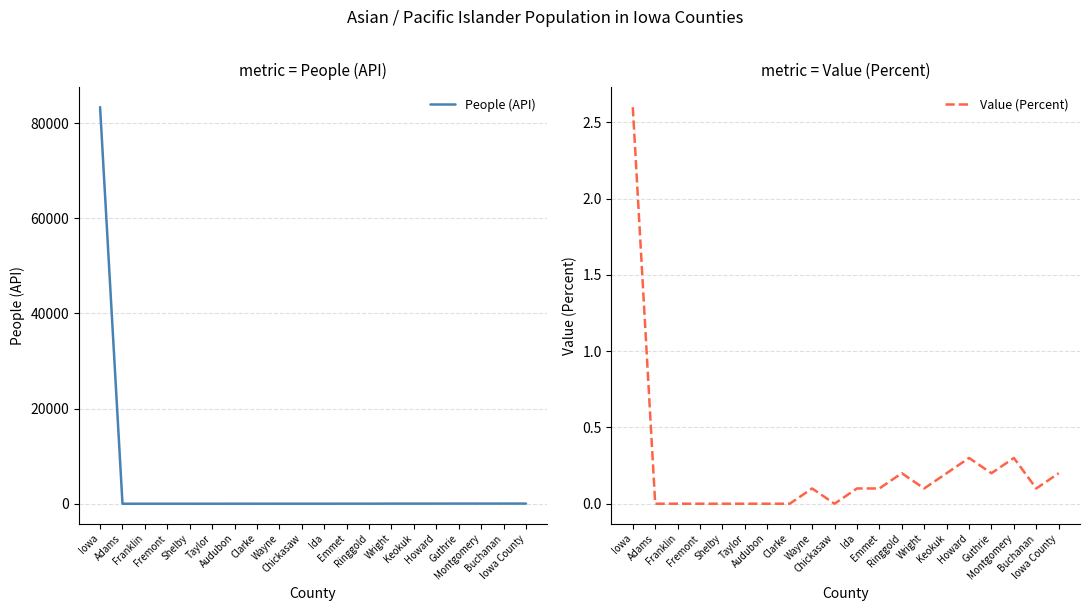

Reading right to left, transcribe all the data shown in this chart.

People (API): 29.0	28.0	26.0	25.0	24.0	21.0	19.0	9.0	7.0	6.0	6.0	4.0	2.0	2.0	0.0	0.0	0.0	0.0	0.0	83370.0
Value (Percent): 0.2	0.1	0.3	0.2	0.3	0.2	0.1	0.2	0.1	0.1	0.0	0.1	0.0	0.0	0.0	0.0	0.0	0.0	0.0	2.6